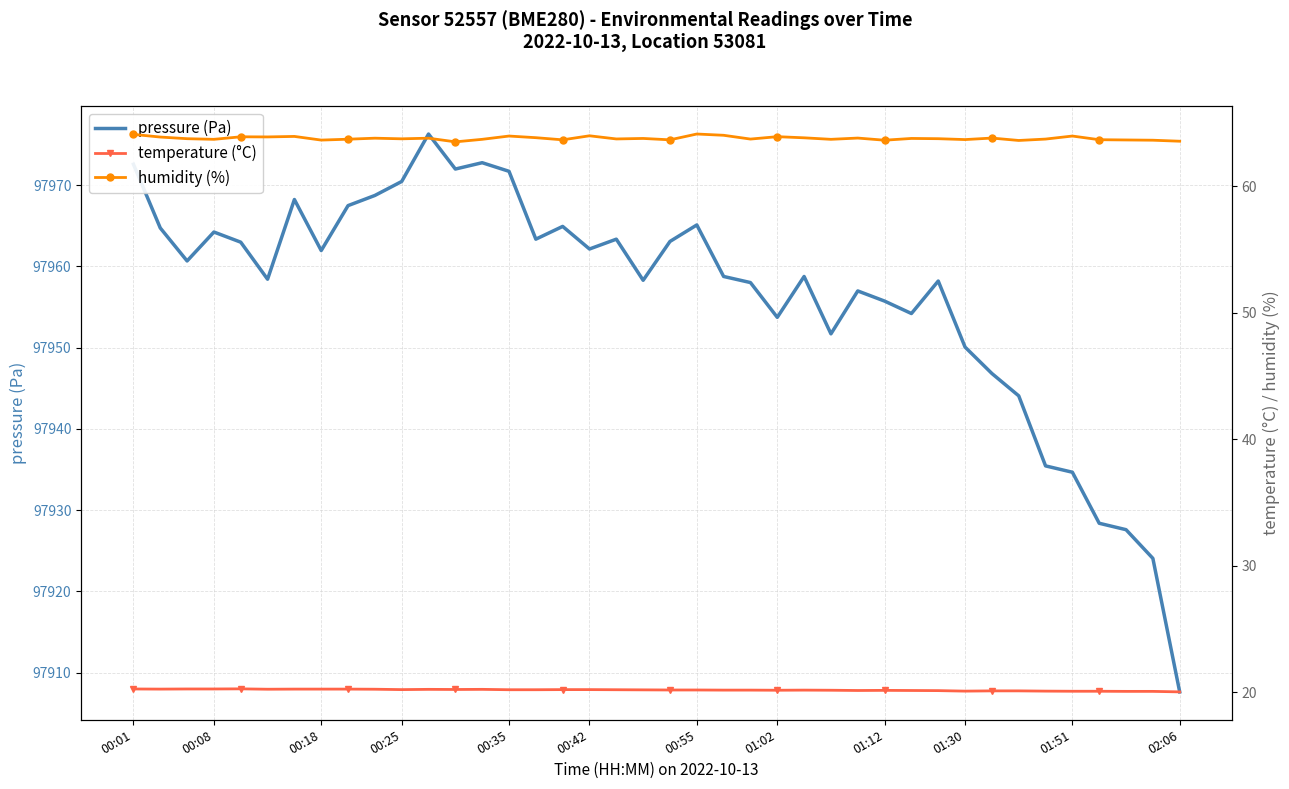

What is the total value across all series at 34?

98019.2